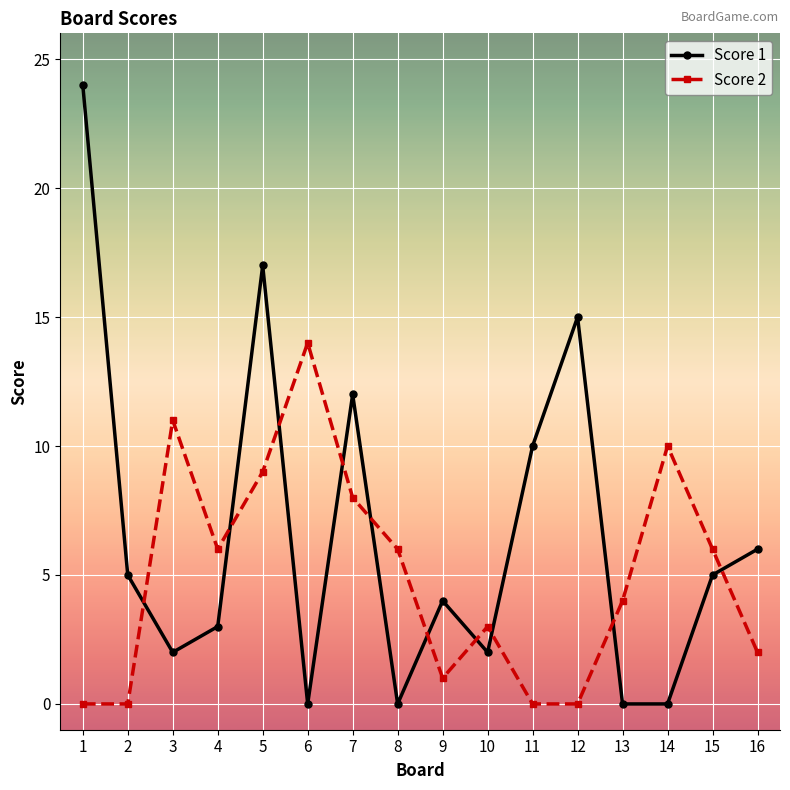

Between which two adjacent categories do Score 1 and Score 2 first intersect?

2 and 3